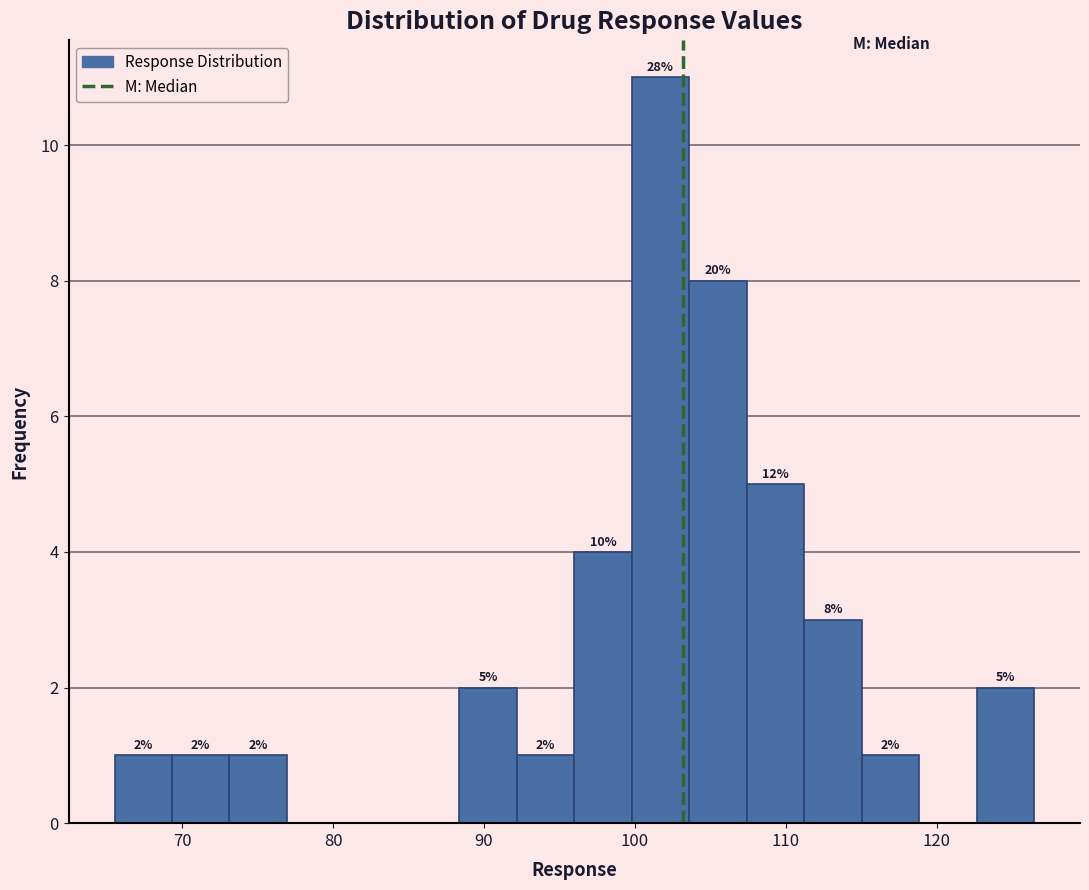

Read against the x-axis, roughly where is the centre of the tallest bar?

102